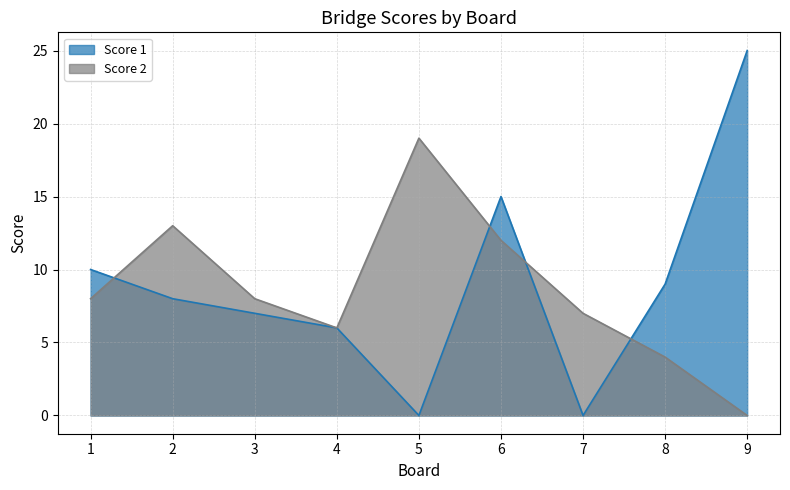

At which category is the sum across all series the highest?

6